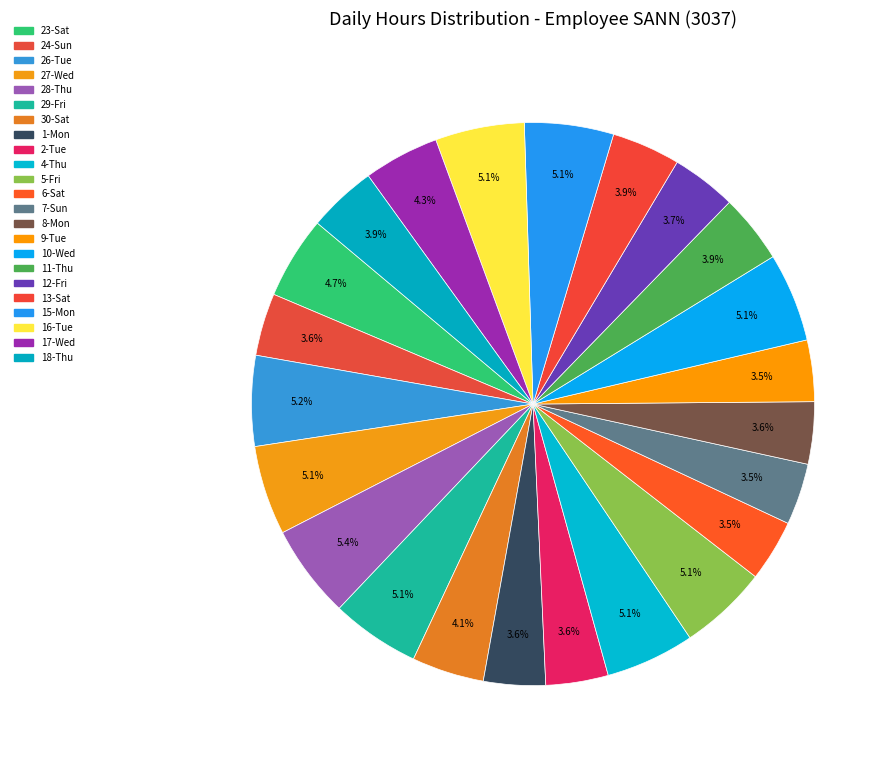

Rank the categories by value from highest to lowest.

28-Thu, 26-Tue, 27-Wed, 16-Tue, 15-Mon, 4-Thu, 29-Fri, 10-Wed, 5-Fri, 23-Sat, 17-Wed, 30-Sat, 11-Thu, 18-Thu, 13-Sat, 12-Fri, 24-Sun, 2-Tue, 8-Mon, 1-Mon, 6-Sat, 7-Sun, 9-Tue